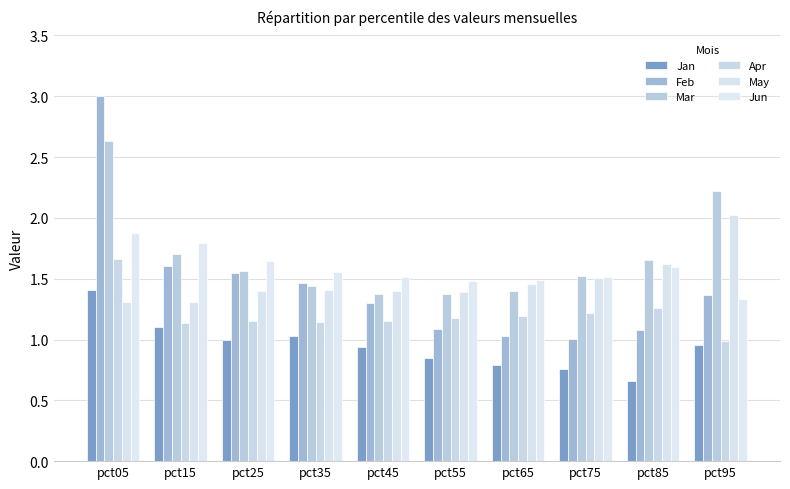

Between pct15 and pct55, which is larger?

pct15